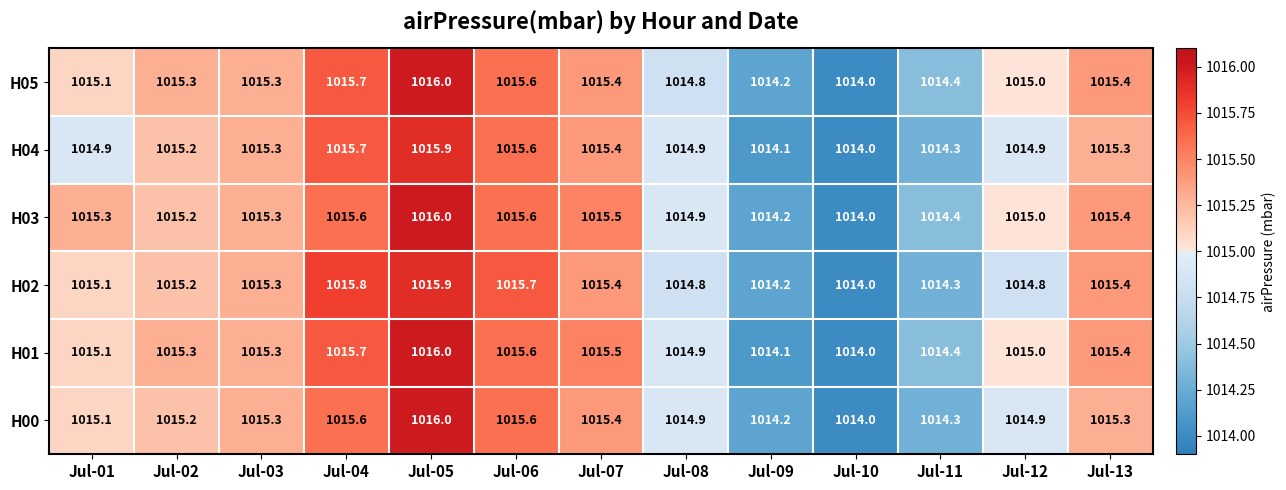

At which label is H05 closest to 1015?

Jul-12